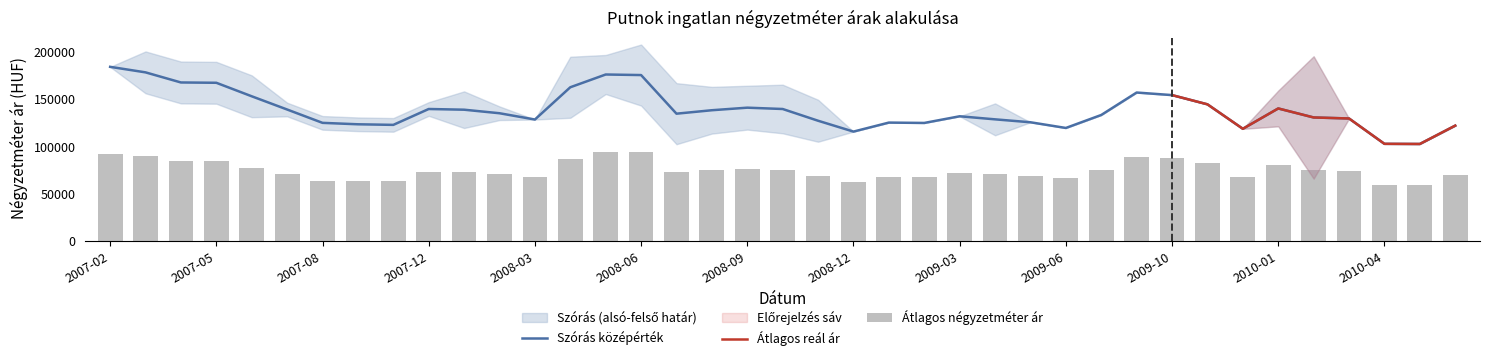

What is the lowest value of the Szórás középérték series?

102348